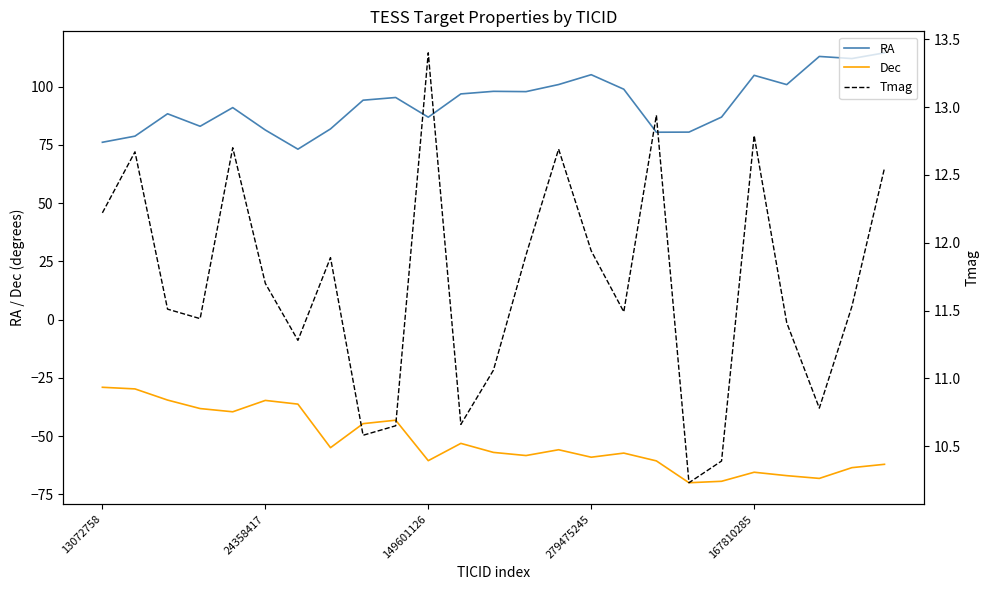

At which label is RA closest to 93?

8